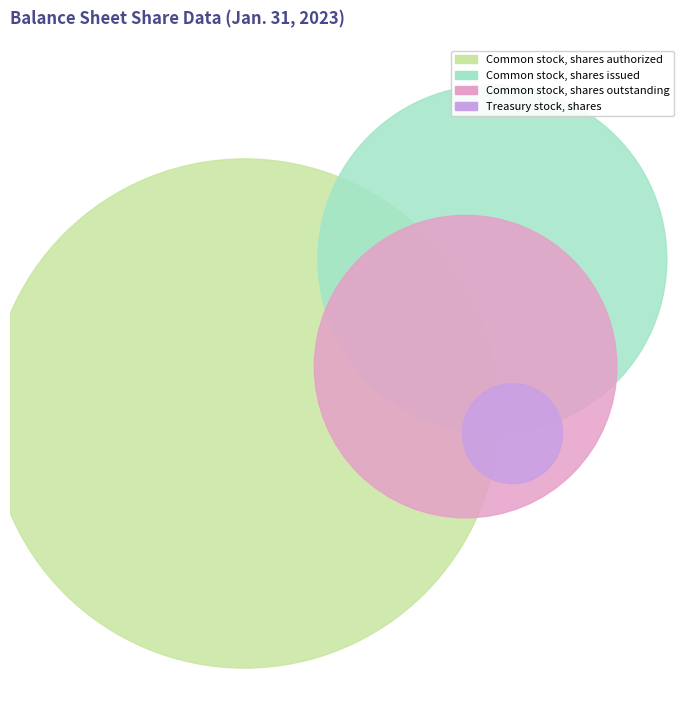

Rank the categories by value from highest to lowest.

Common stock, shares authorized, Common stock, shares issued, Common stock, shares outstanding, Treasury stock, shares